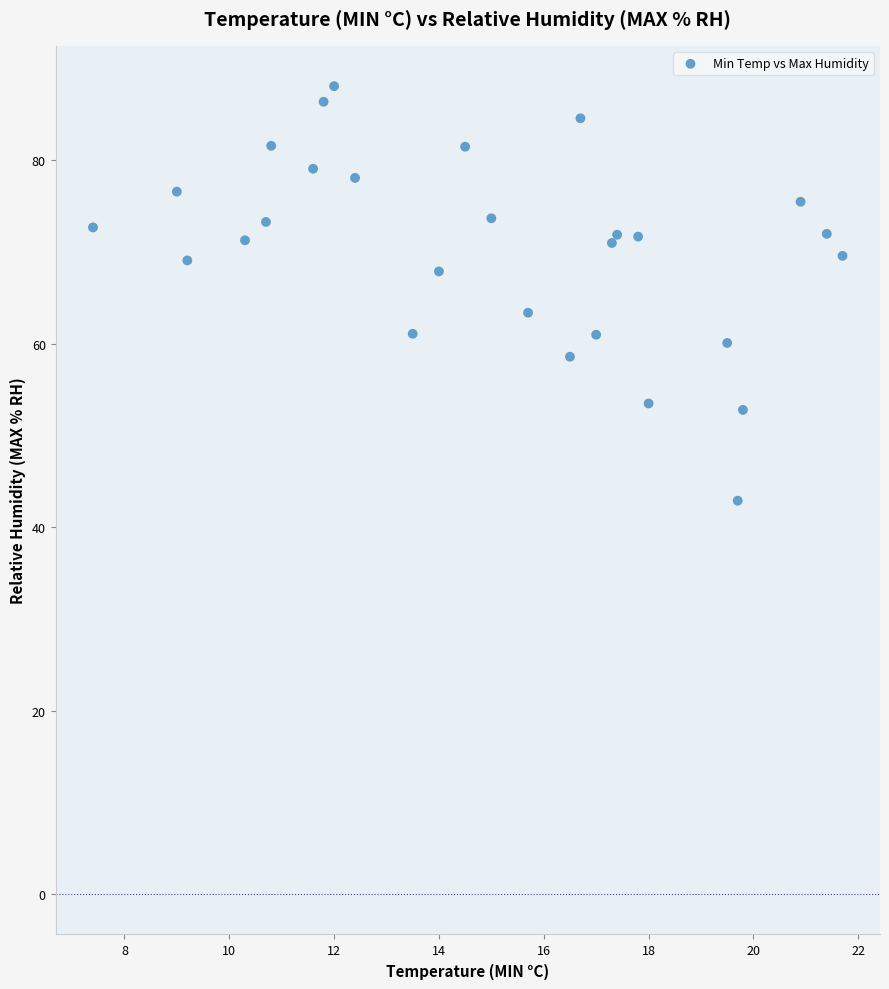

What Y value in the scatter plot is closest to 65?

63.4